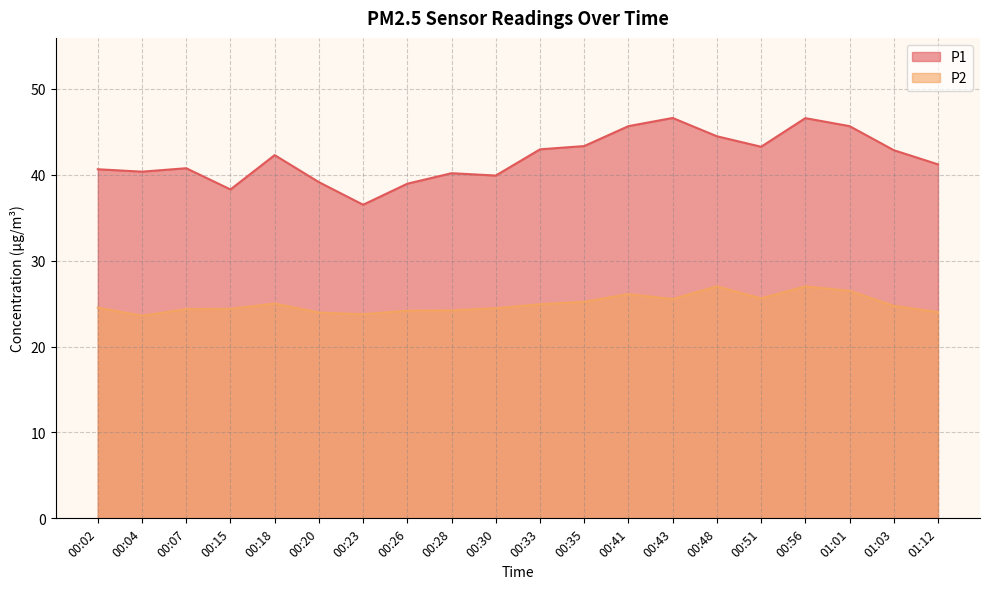

What are all the series names shown in the legend?

P1, P2